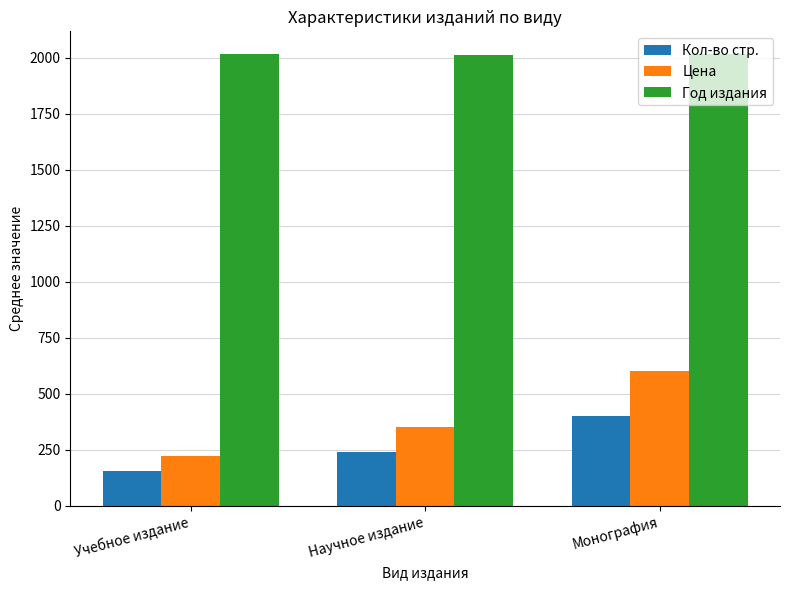

The Год издания series shows 3506 at Монография. True or false?

False